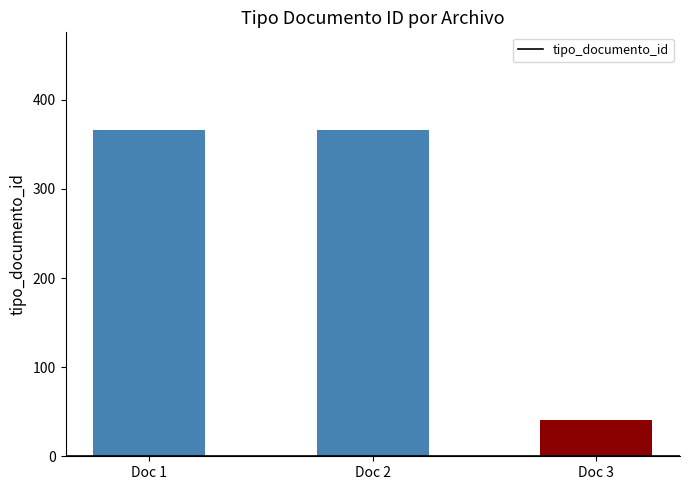

The value at Doc 2 is 575. True or false?

False